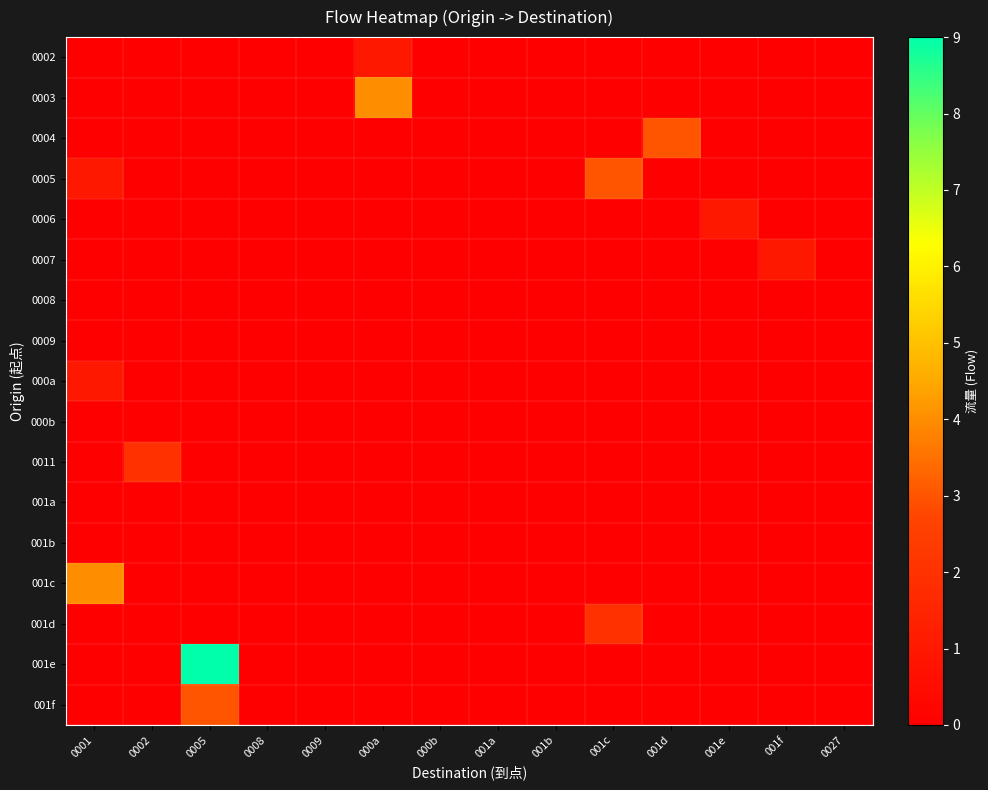

Reading left to right, list all the values displayed in this chart.

0002: 0001=0	0002=0	0005=0	0008=0	0009=0	000a=1	000b=0	001a=0	001b=0	001c=0	001d=0	001e=0	001f=0	0027=0
0003: 0001=0	0002=0	0005=0	0008=0	0009=0	000a=4	000b=0	001a=0	001b=0	001c=0	001d=0	001e=0	001f=0	0027=0
0004: 0001=0	0002=0	0005=0	0008=0	0009=0	000a=0	000b=0	001a=0	001b=0	001c=0	001d=3	001e=0	001f=0	0027=0
0005: 0001=1	0002=0	0005=0	0008=0	0009=0	000a=0	000b=0	001a=0	001b=0	001c=3	001d=0	001e=0	001f=0	0027=0
0006: 0001=0	0002=0	0005=0	0008=0	0009=0	000a=0	000b=0	001a=0	001b=0	001c=0	001d=0	001e=1	001f=0	0027=0
0007: 0001=0	0002=0	0005=0	0008=0	0009=0	000a=0	000b=0	001a=0	001b=0	001c=0	001d=0	001e=0	001f=1	0027=0
0008: 0001=0	0002=0	0005=0	0008=0	0009=0	000a=0	000b=0	001a=0	001b=0	001c=0	001d=0	001e=0	001f=0	0027=0
0009: 0001=0	0002=0	0005=0	0008=0	0009=0	000a=0	000b=0	001a=0	001b=0	001c=0	001d=0	001e=0	001f=0	0027=0
000a: 0001=1	0002=0	0005=0	0008=0	0009=0	000a=0	000b=0	001a=0	001b=0	001c=0	001d=0	001e=0	001f=0	0027=0
000b: 0001=0	0002=0	0005=0	0008=0	0009=0	000a=0	000b=0	001a=0	001b=0	001c=0	001d=0	001e=0	001f=0	0027=0
0011: 0001=0	0002=2	0005=0	0008=0	0009=0	000a=0	000b=0	001a=0	001b=0	001c=0	001d=0	001e=0	001f=0	0027=0
001a: 0001=0	0002=0	0005=0	0008=0	0009=0	000a=0	000b=0	001a=0	001b=0	001c=0	001d=0	001e=0	001f=0	0027=0
001b: 0001=0	0002=0	0005=0	0008=0	0009=0	000a=0	000b=0	001a=0	001b=0	001c=0	001d=0	001e=0	001f=0	0027=0
001c: 0001=4	0002=0	0005=0	0008=0	0009=0	000a=0	000b=0	001a=0	001b=0	001c=0	001d=0	001e=0	001f=0	0027=0
001d: 0001=0	0002=0	0005=0	0008=0	0009=0	000a=0	000b=0	001a=0	001b=0	001c=2	001d=0	001e=0	001f=0	0027=0
001e: 0001=0	0002=0	0005=9	0008=0	0009=0	000a=0	000b=0	001a=0	001b=0	001c=0	001d=0	001e=0	001f=0	0027=0
001f: 0001=0	0002=0	0005=3	0008=0	0009=0	000a=0	000b=0	001a=0	001b=0	001c=0	001d=0	001e=0	001f=0	0027=0